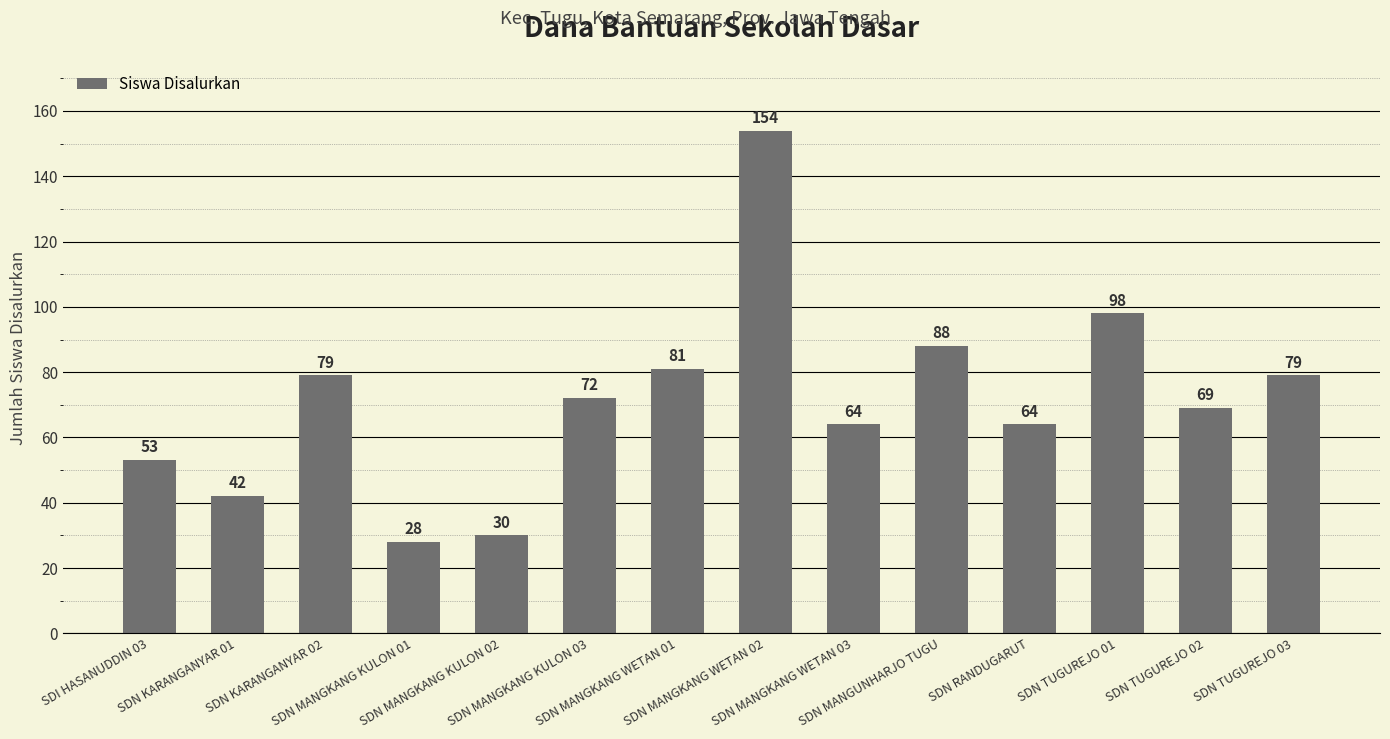

What position from the left is SDN TUGUREJO 02?

13